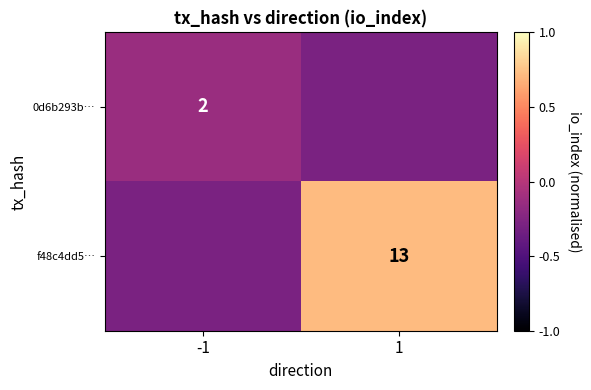

At which label is 0d6b293b… closest to 0?

-1